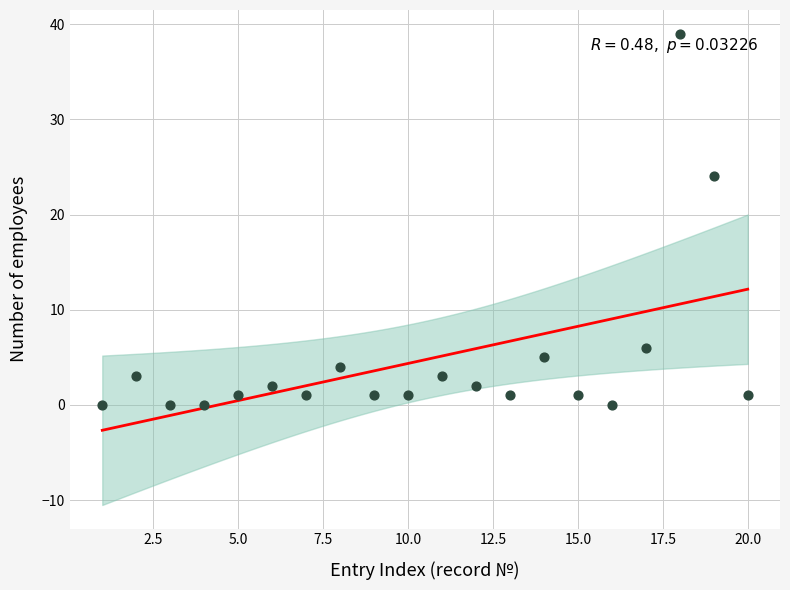

What is the range of X values (max minus min)?

19